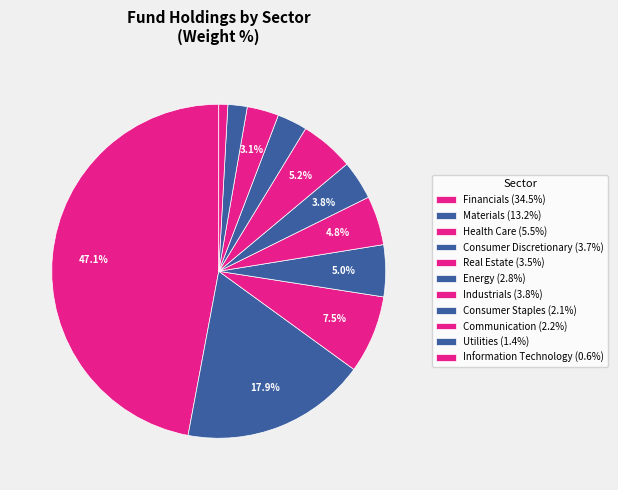

Does any single category account for the majority?

No